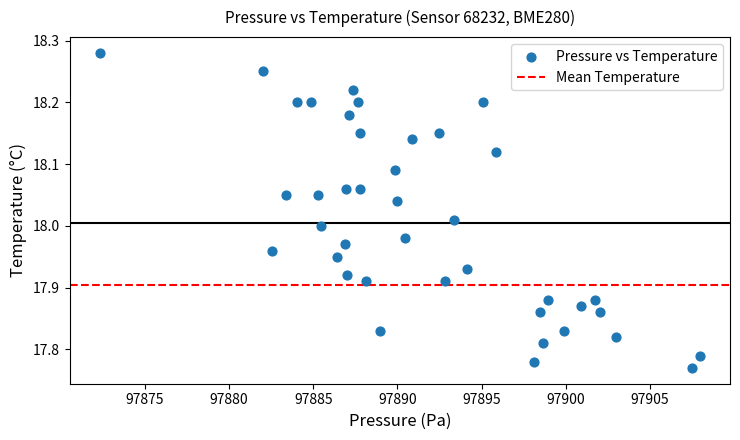

What is the range of X values (max minus min)?

35.7